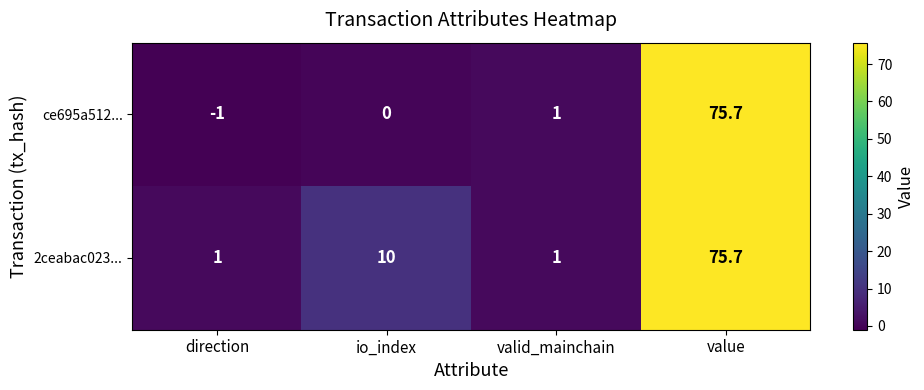

Between direction and valid_mainchain, which series saw the biggest shift?

ce695a512...